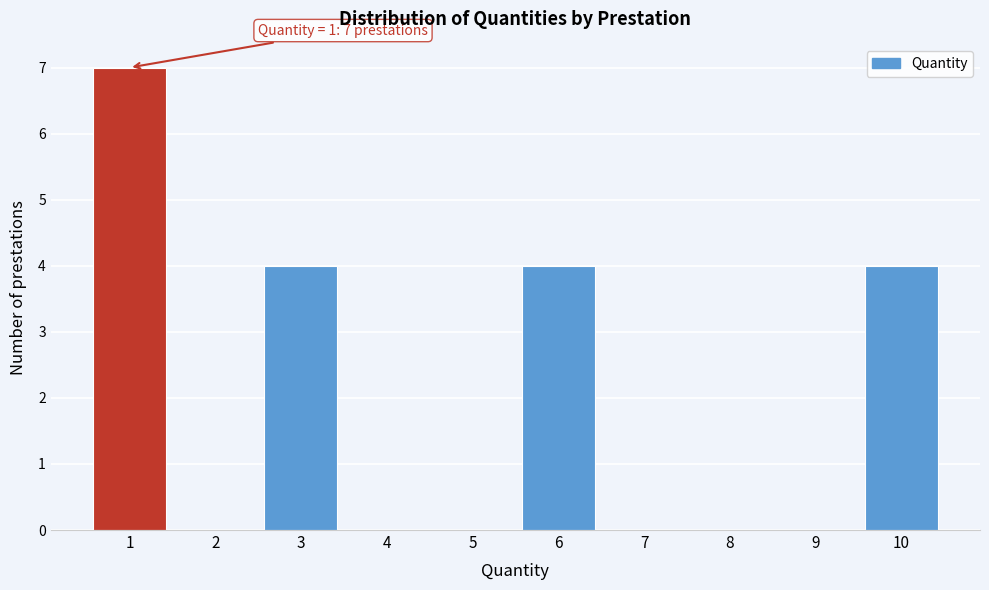

Reading left to right, what are all the values shown in this chart?

1=7	2=0	3=4	4=0	5=0	6=4	7=0	8=0	9=0	10=4